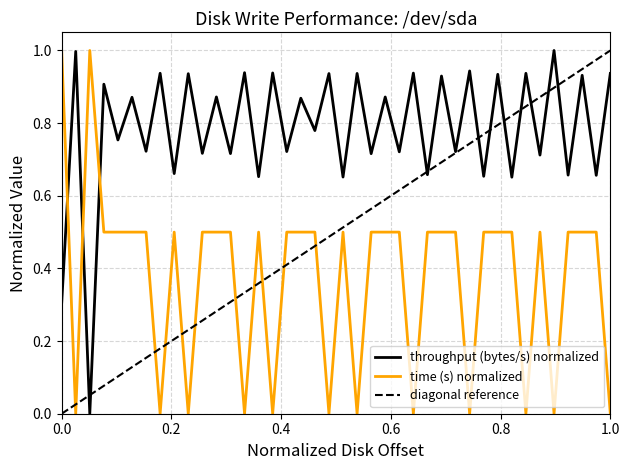

The value of time (s) normalized at 0.0 is 1.0. True or false?

True